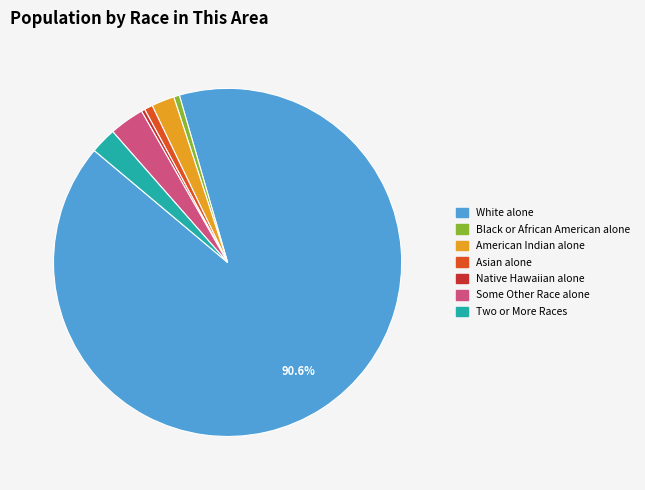

Is there any slice that represents more than half of the pie?

Yes